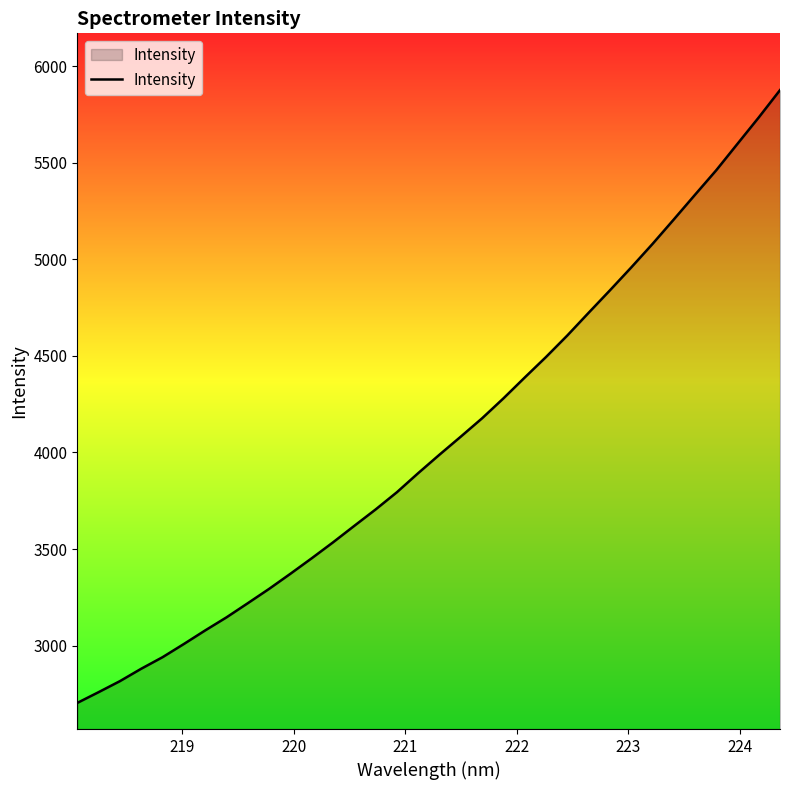

True or false: the data has more than 0 interior local peaks.

False